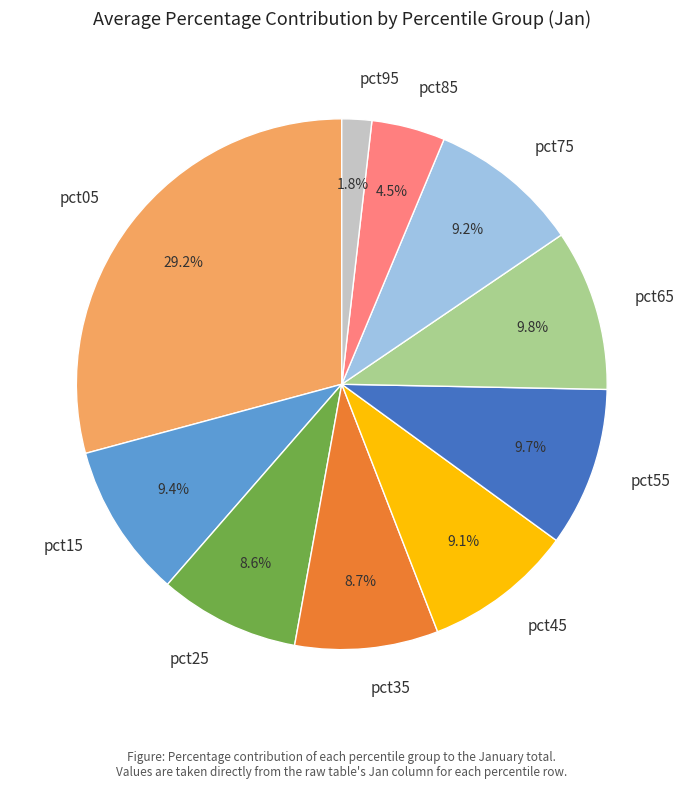

Is there a majority slice in this chart?

No